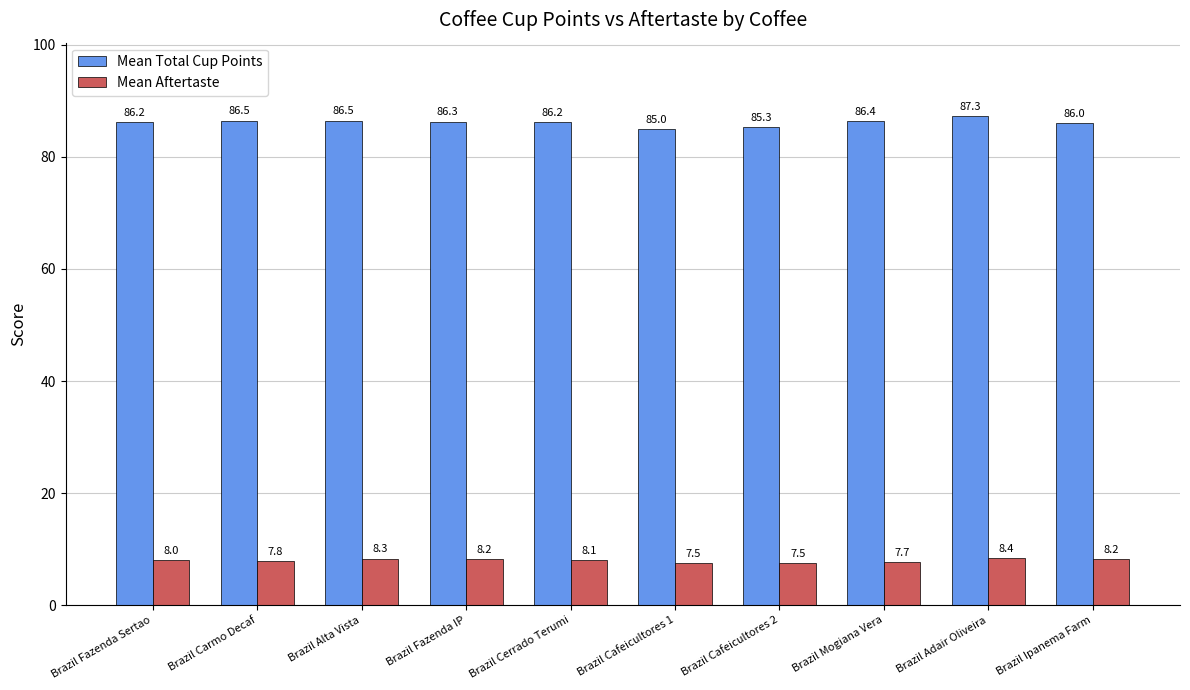

What is the value of the Mean Total Cup Points bar at the 6th from the left?

85.0